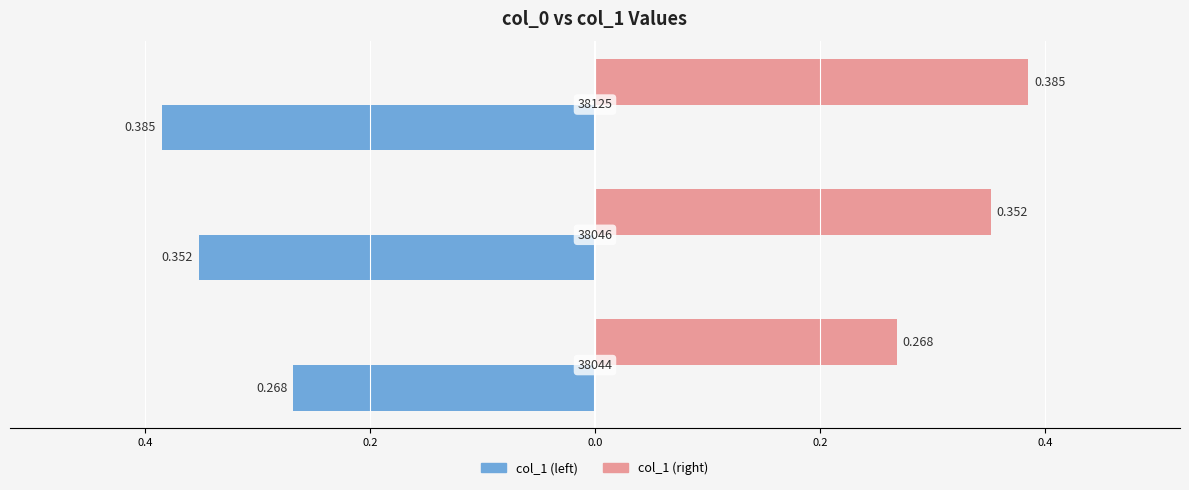

At how many categories does at least one series exceed 0?

3